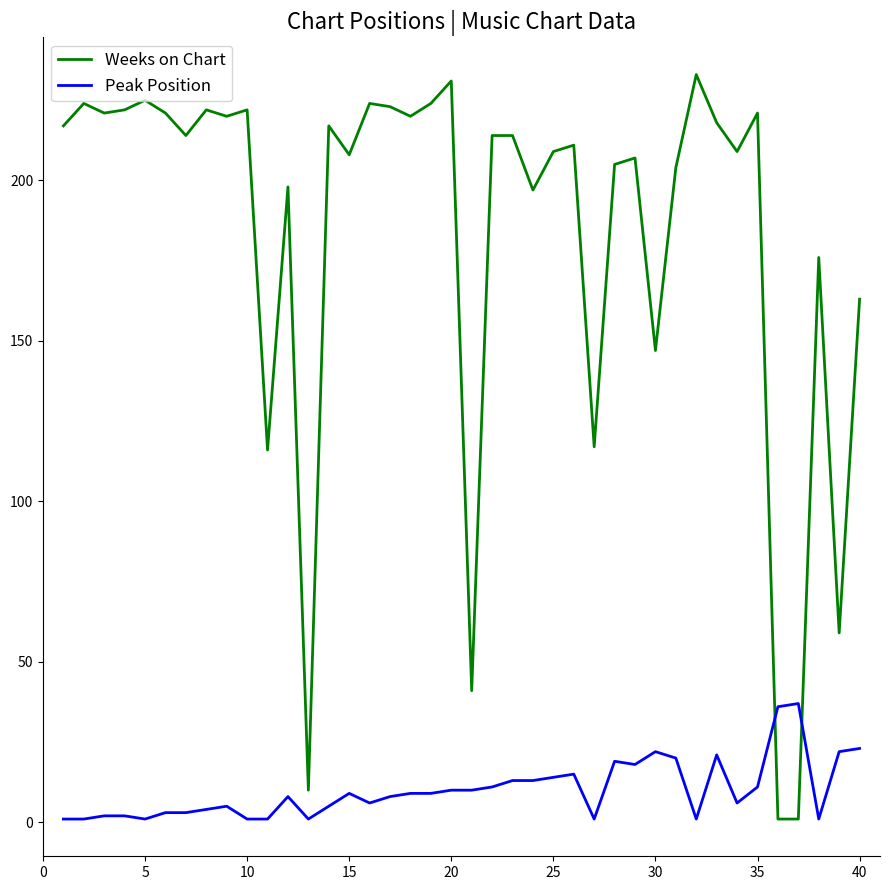

What is the greatest value displayed?

233